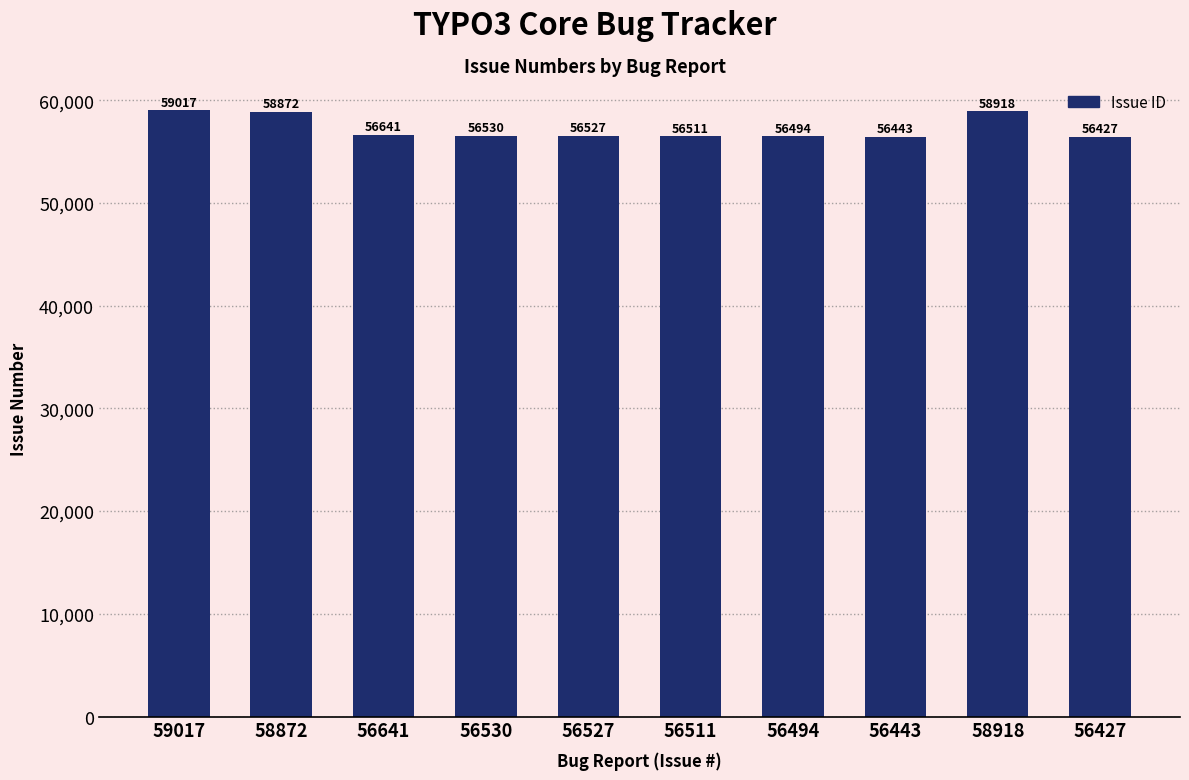

Are the bars horizontal?

No